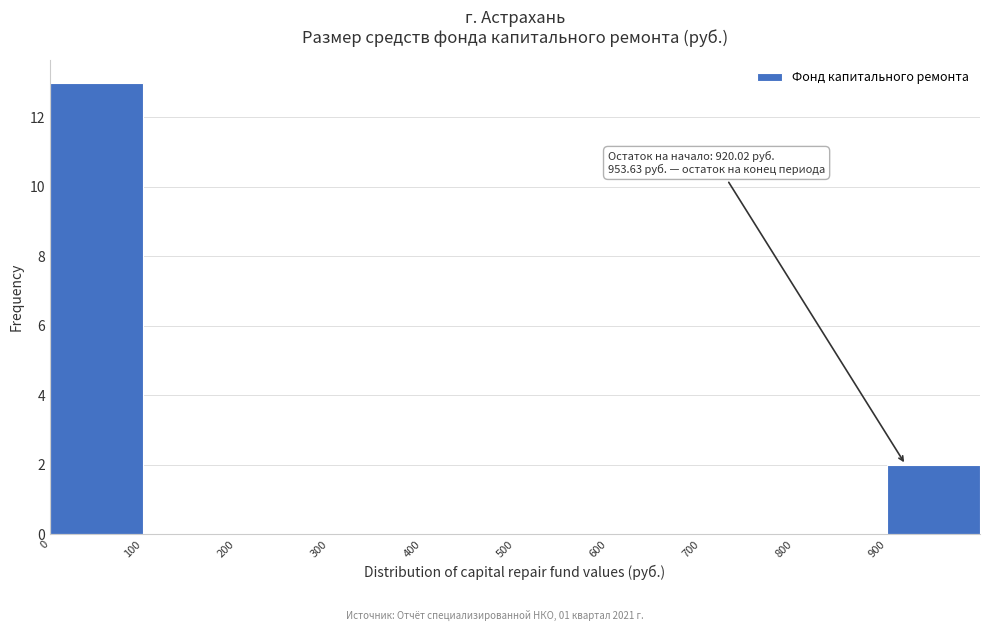

Over which range of the x-axis is the bar tallest?

0 to 100